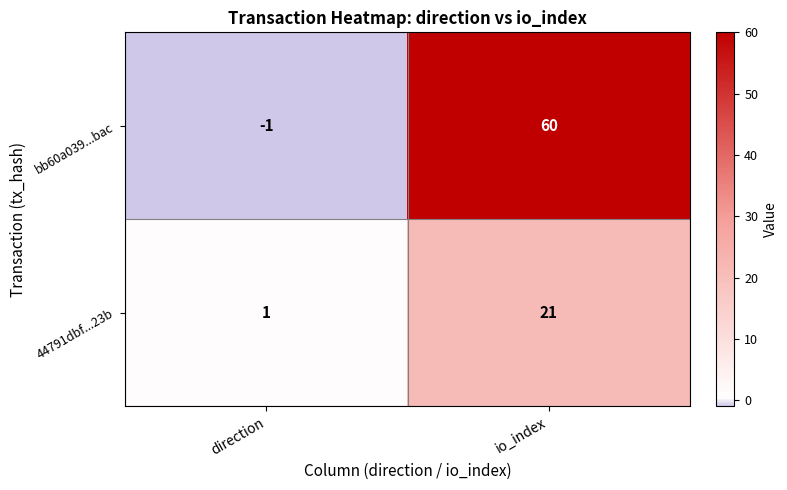

What is the total value across all series at io_index?

81